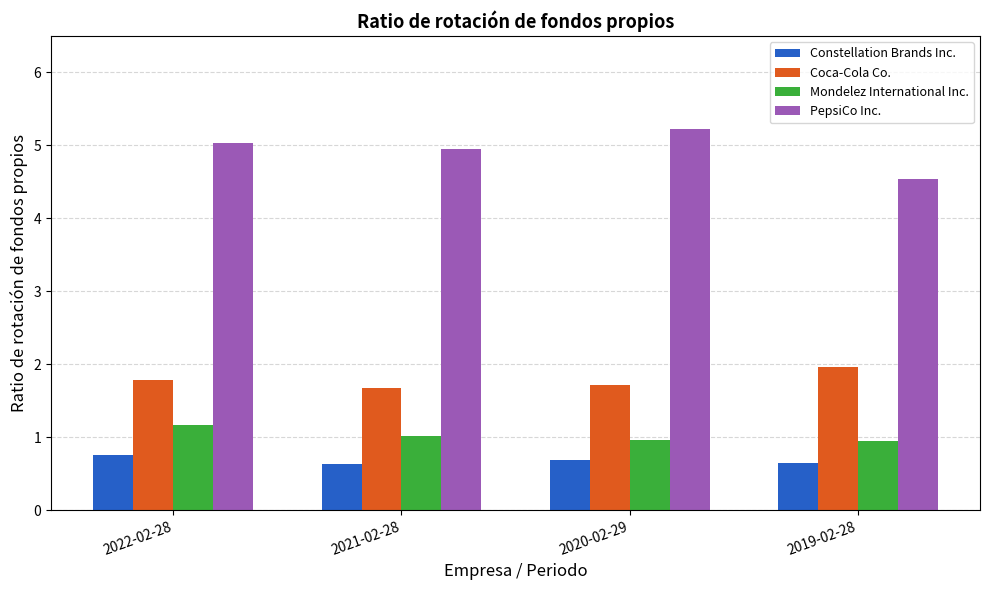

How many bars are there in each group?

4